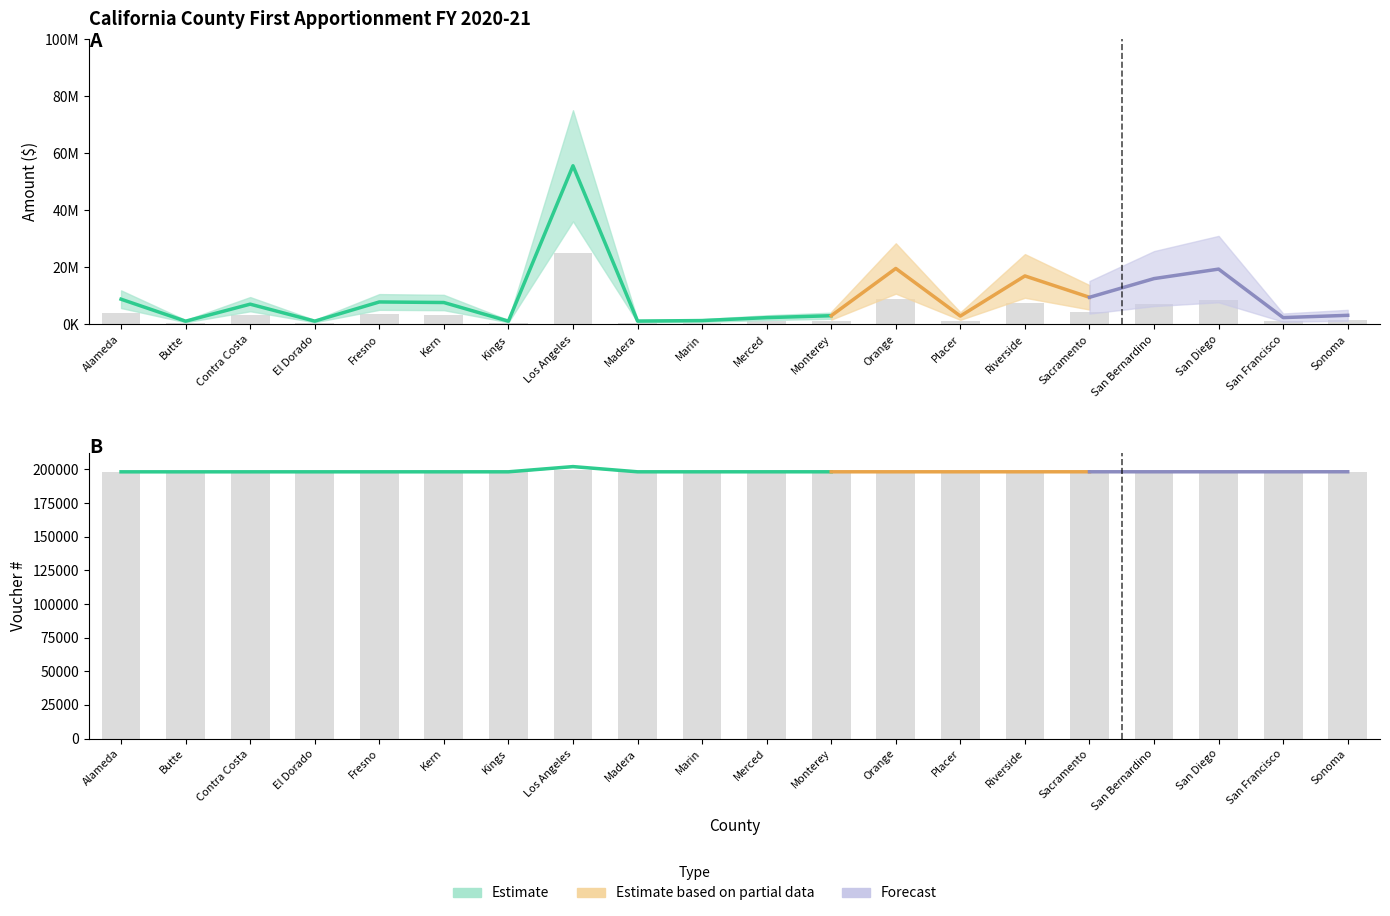

Where is Voucher nearest to the value 198745?

Sonoma